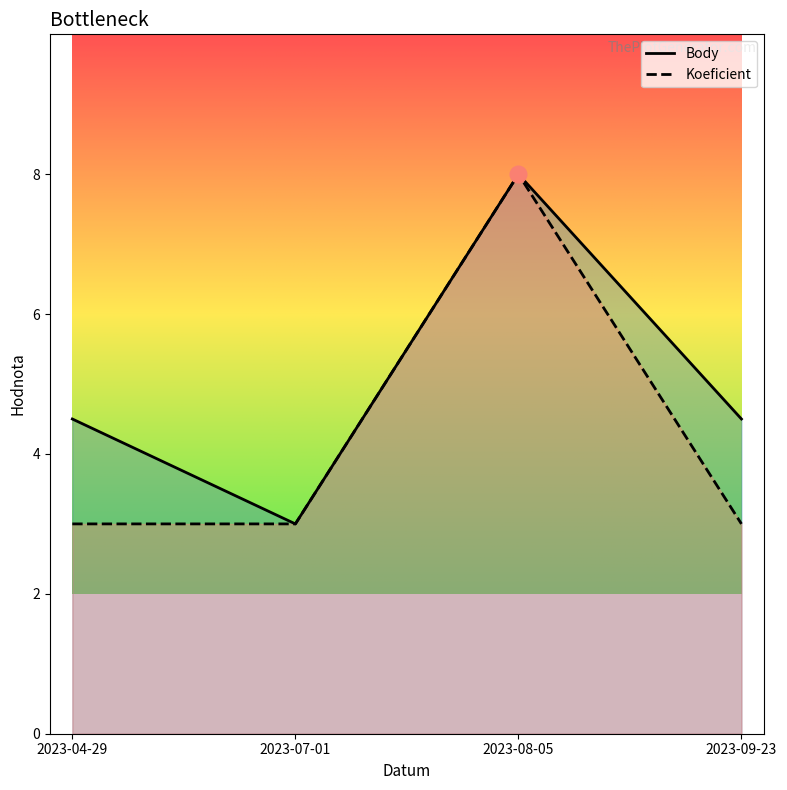

What is the value of the Body point at the 3rd from the left?

8.0